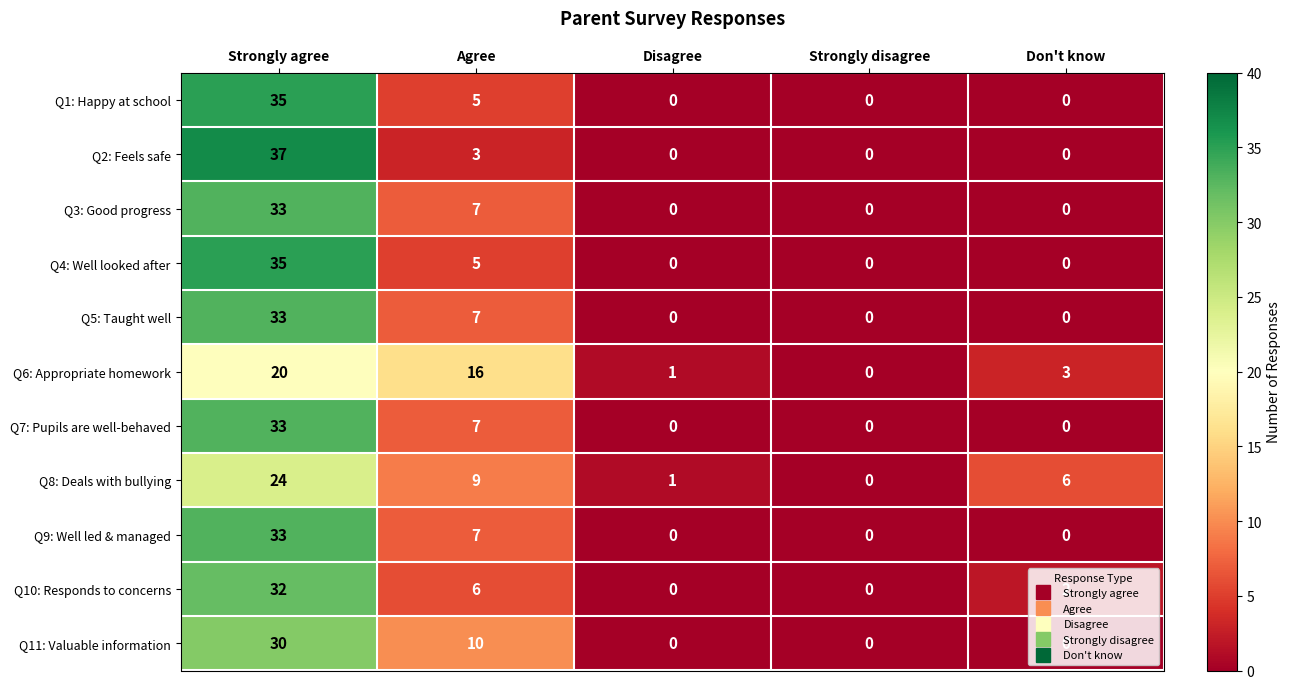

What is the sum of all Q10: Responds to concerns values?

40